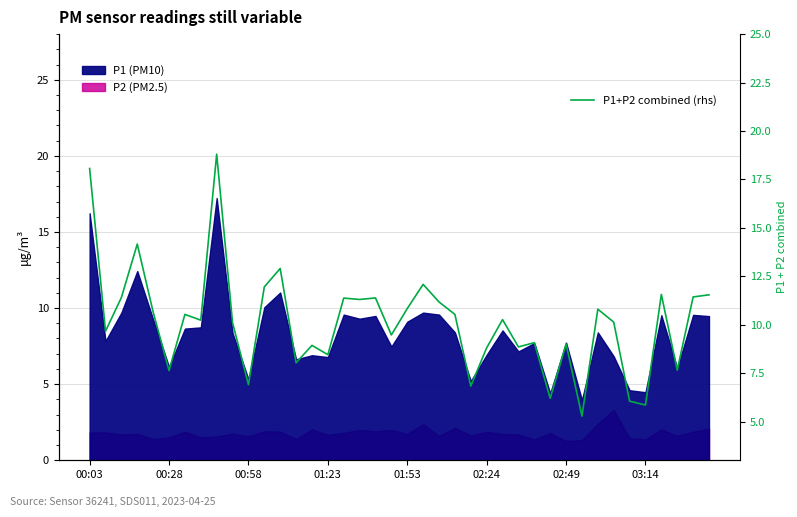

What is the change in value from 35 to 38?

+5.6